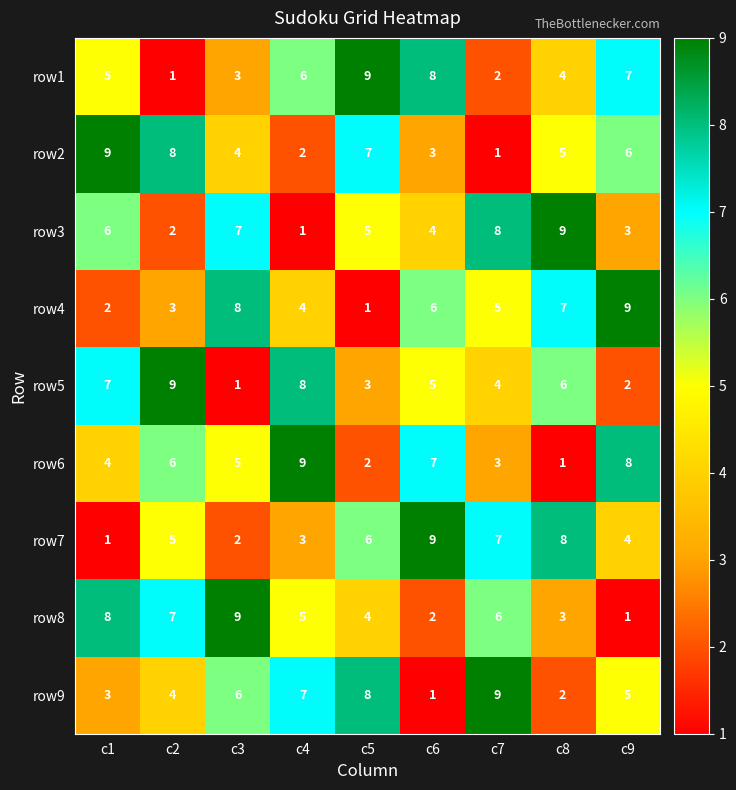

How many row4 values are between 3 and 7?

5